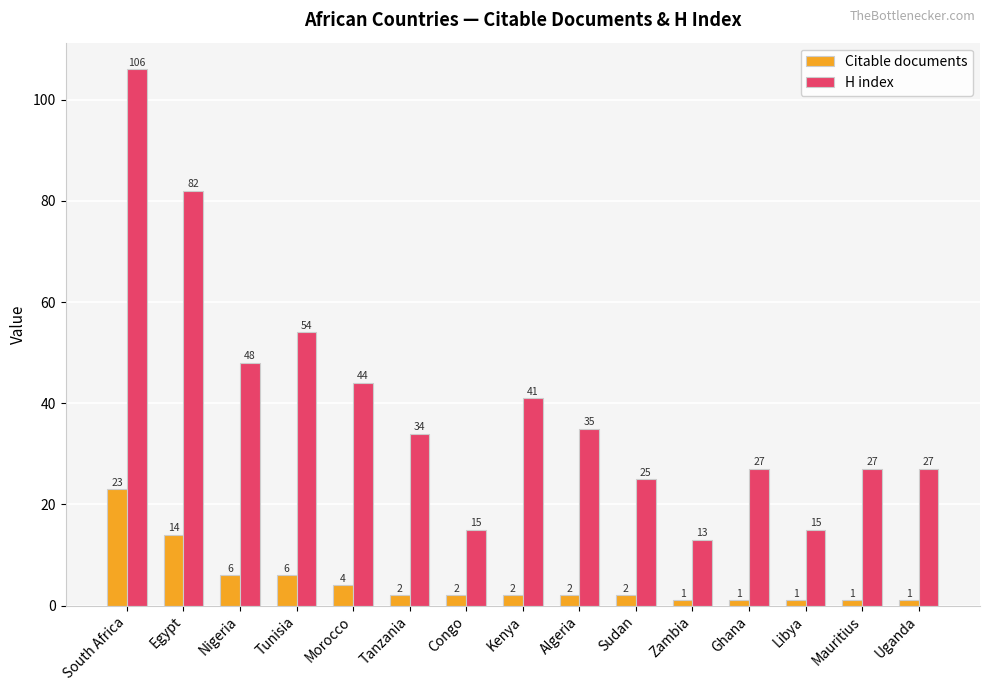

Reading left to right, what are all the values shown in this chart?

Citable documents: 23	14	6	6	4	2	2	2	2	2	1	1	1	1	1
H index: 106	82	48	54	44	34	15	41	35	25	13	27	15	27	27